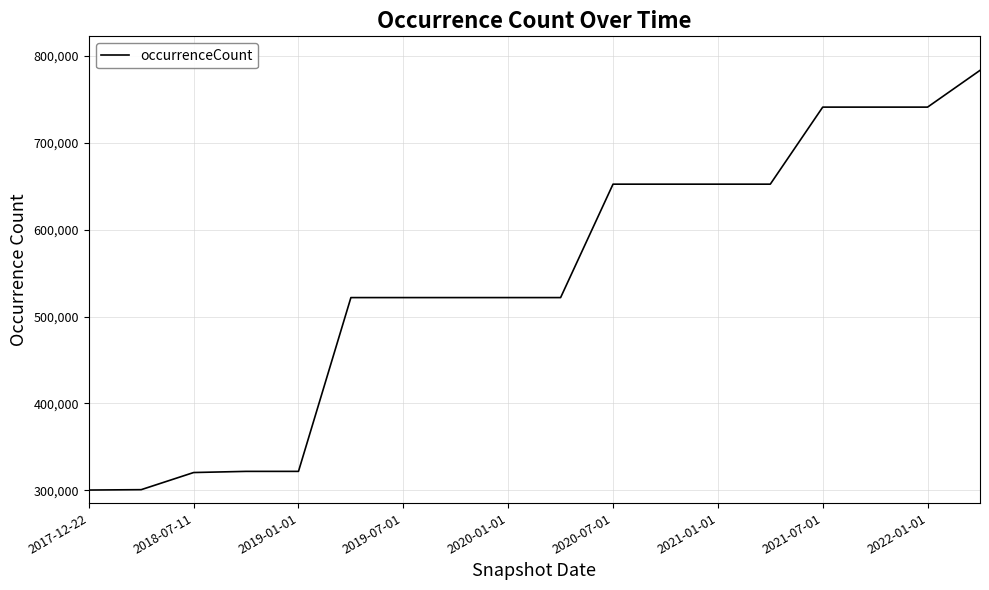

What is the greatest value displayed?

783543